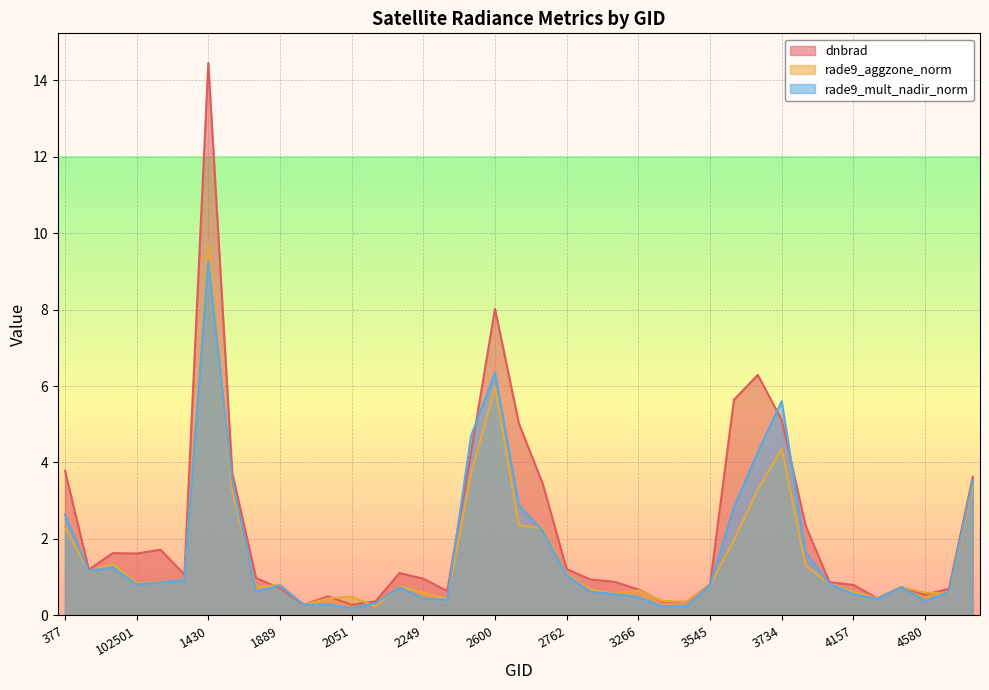

Read the rade9_aggzone_norm value at 2213.

0.8